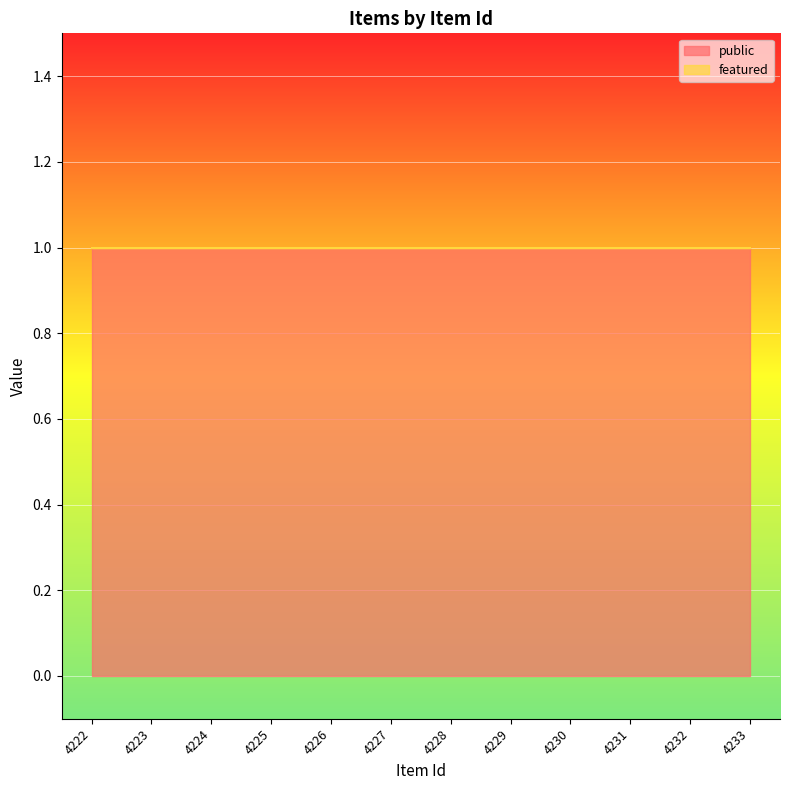

The value of public at 4232 is 1. True or false?

True